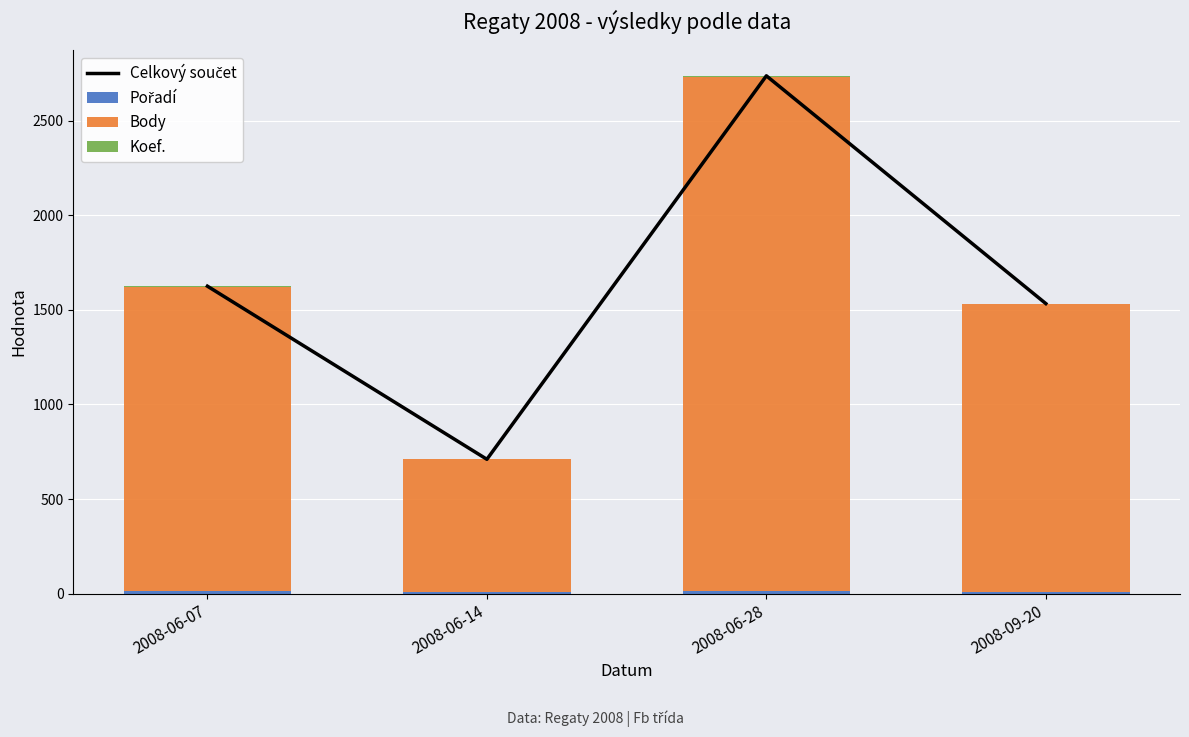

What is the label of the 4th bar from the left?

2008-09-20